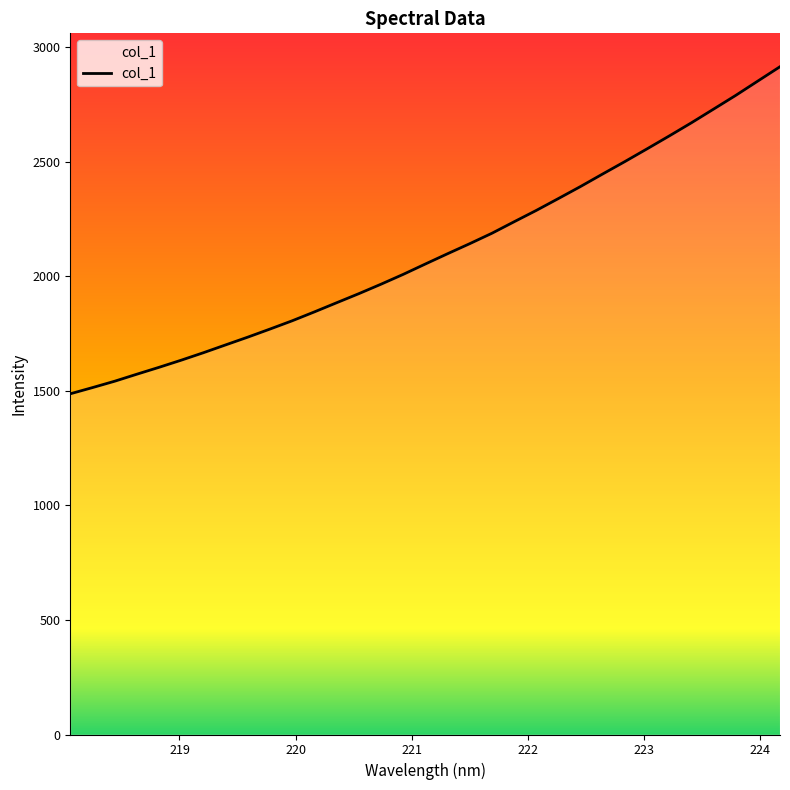

What is the maximum value shown in the chart?

2913.9